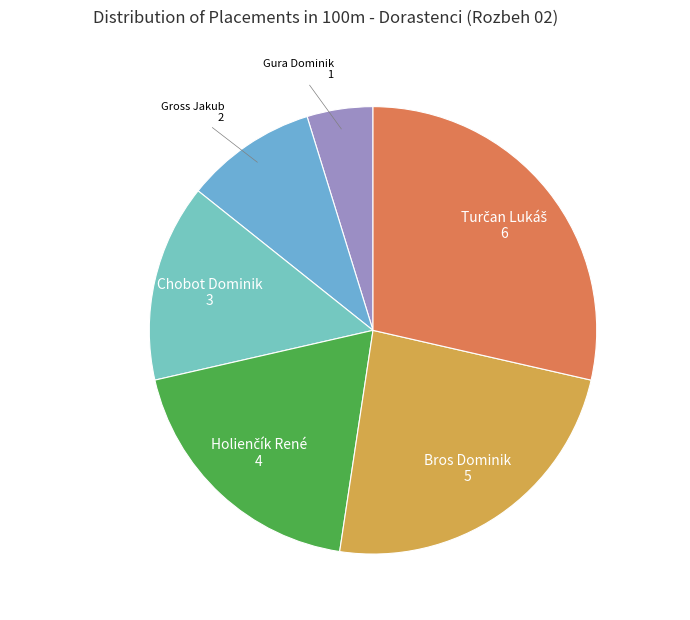

How many segments does this pie chart have?

6